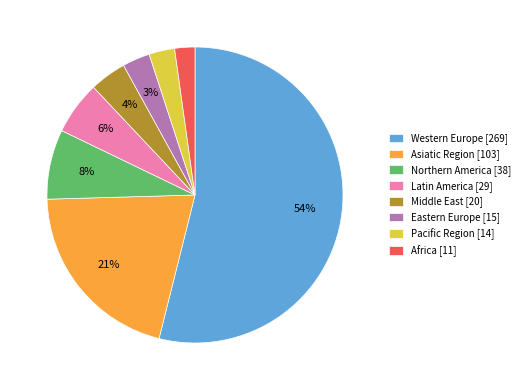

What is the ratio of the value at Eastern Europe [15] to the value at Middle East [20]?

0.8